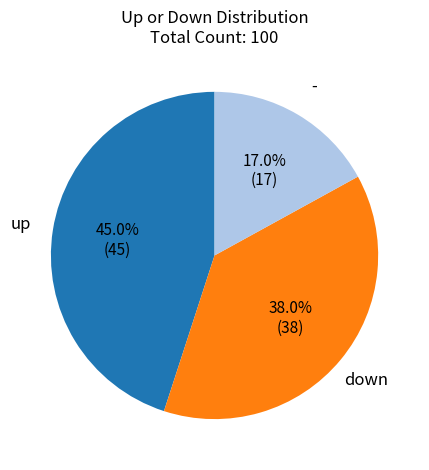

To the nearest percent, what is the difference between the largest and smallest slice percentages?

28%